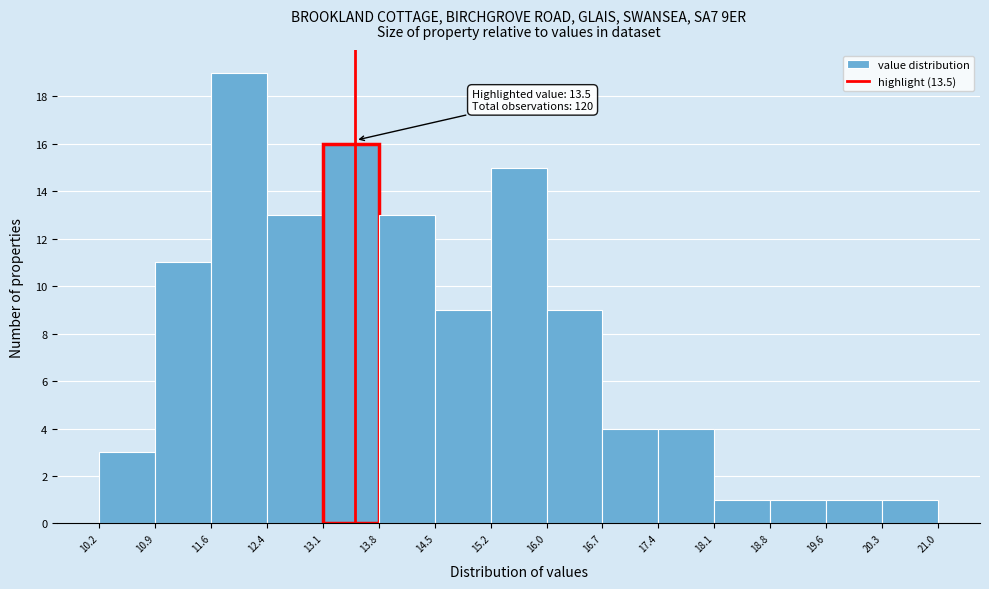

Over which range of the x-axis is the bar tallest?

11.6 to 12.4